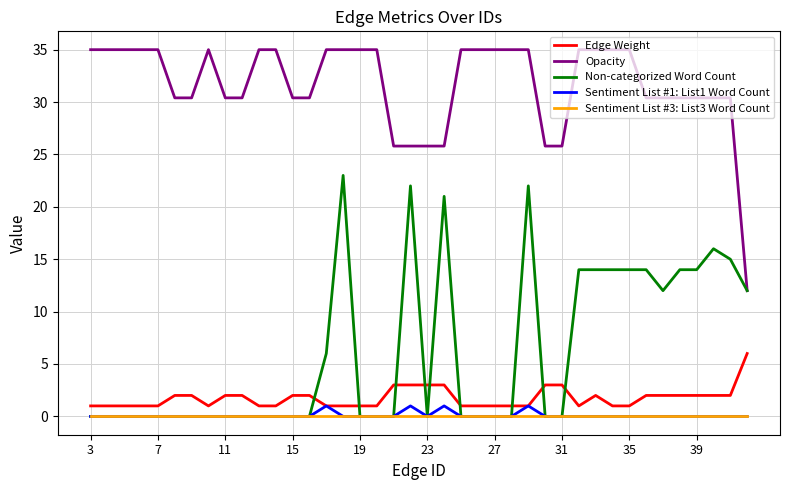

What is the lowest value of the Opacity series?

12.0